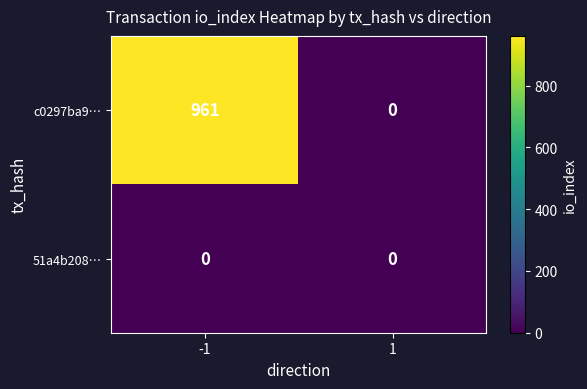

Rank the series by their average value, from lowest to highest.

51a4b208…, c0297ba9…